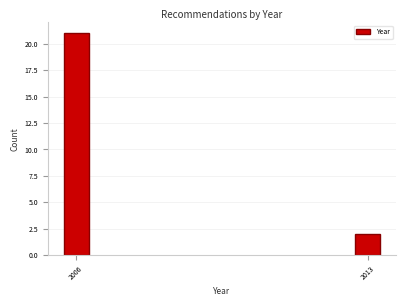

Reading left to right, extract all data points from this chart.

2006=21	2013=2